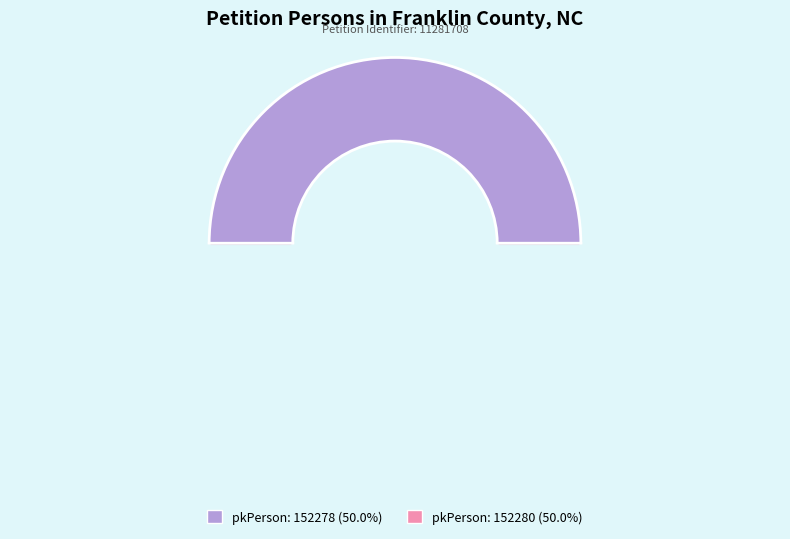

What percentage is the 152278 slice, to the nearest percent?

50%